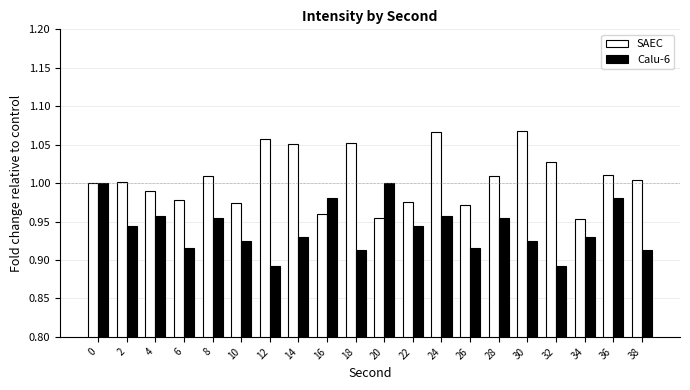

Which series has the largest total across all categories?

SAEC